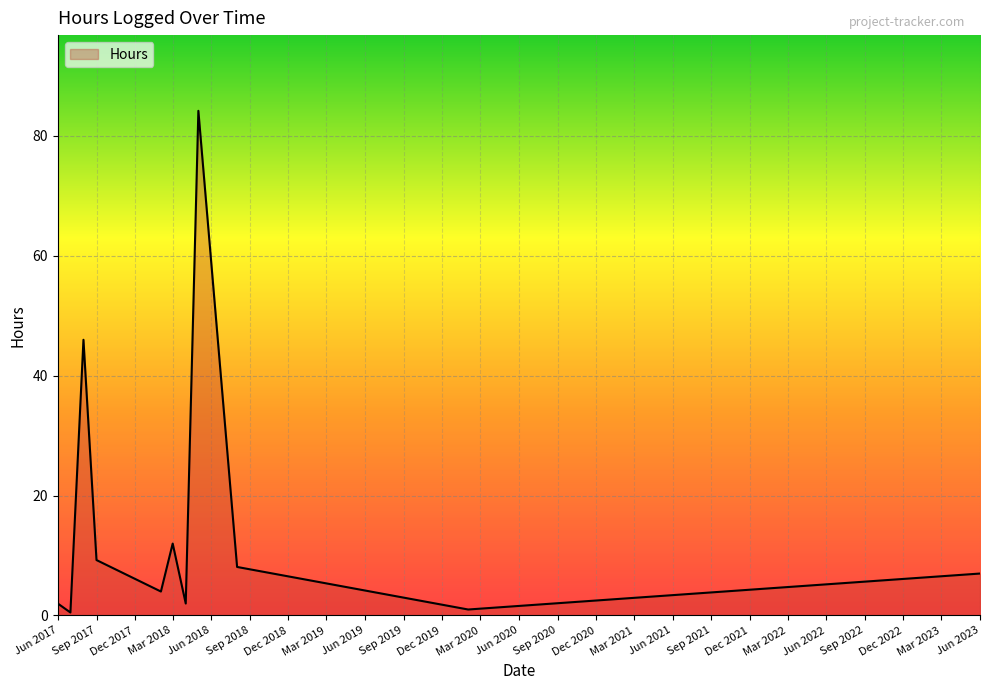

True or false: there are more than 2 points higher than both neighbors.

True